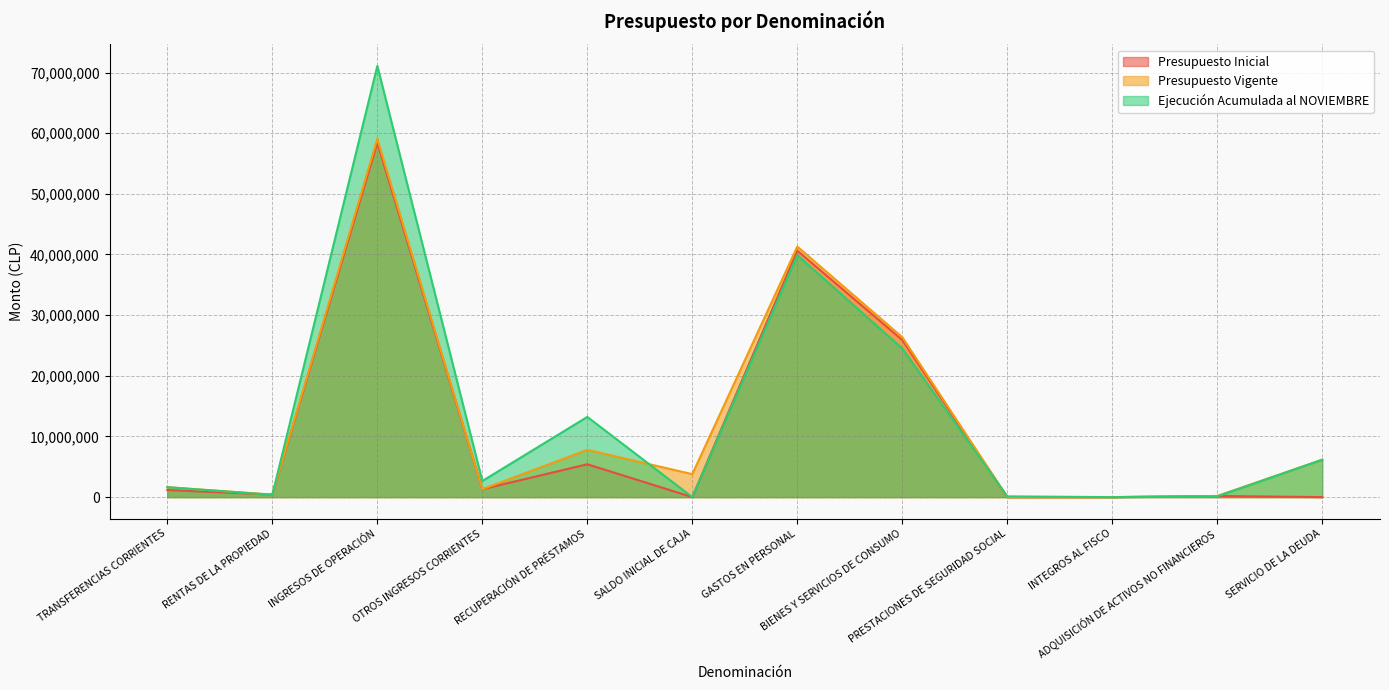

Where is Presupuesto Inicial nearest to the value 29204463?

BIENES Y SERVICIOS DE CONSUMO